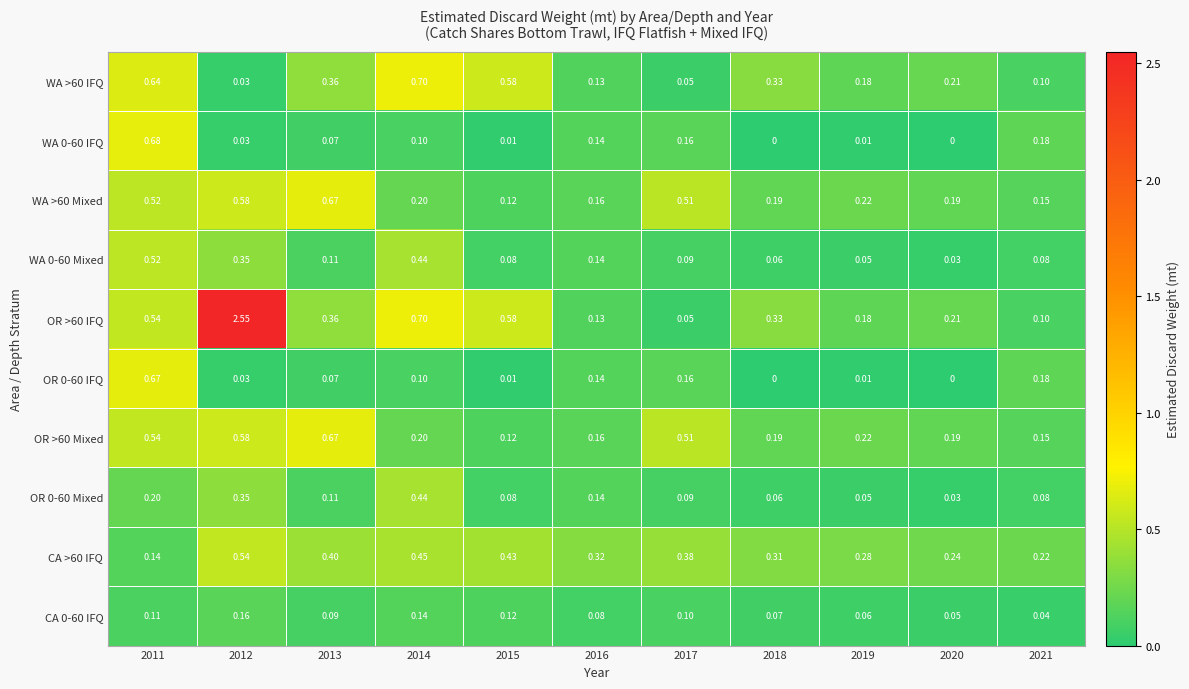

Is the value of OR >60 Mixed at 2018 greater than the value of CA 0-60 IFQ at 2019?

Yes